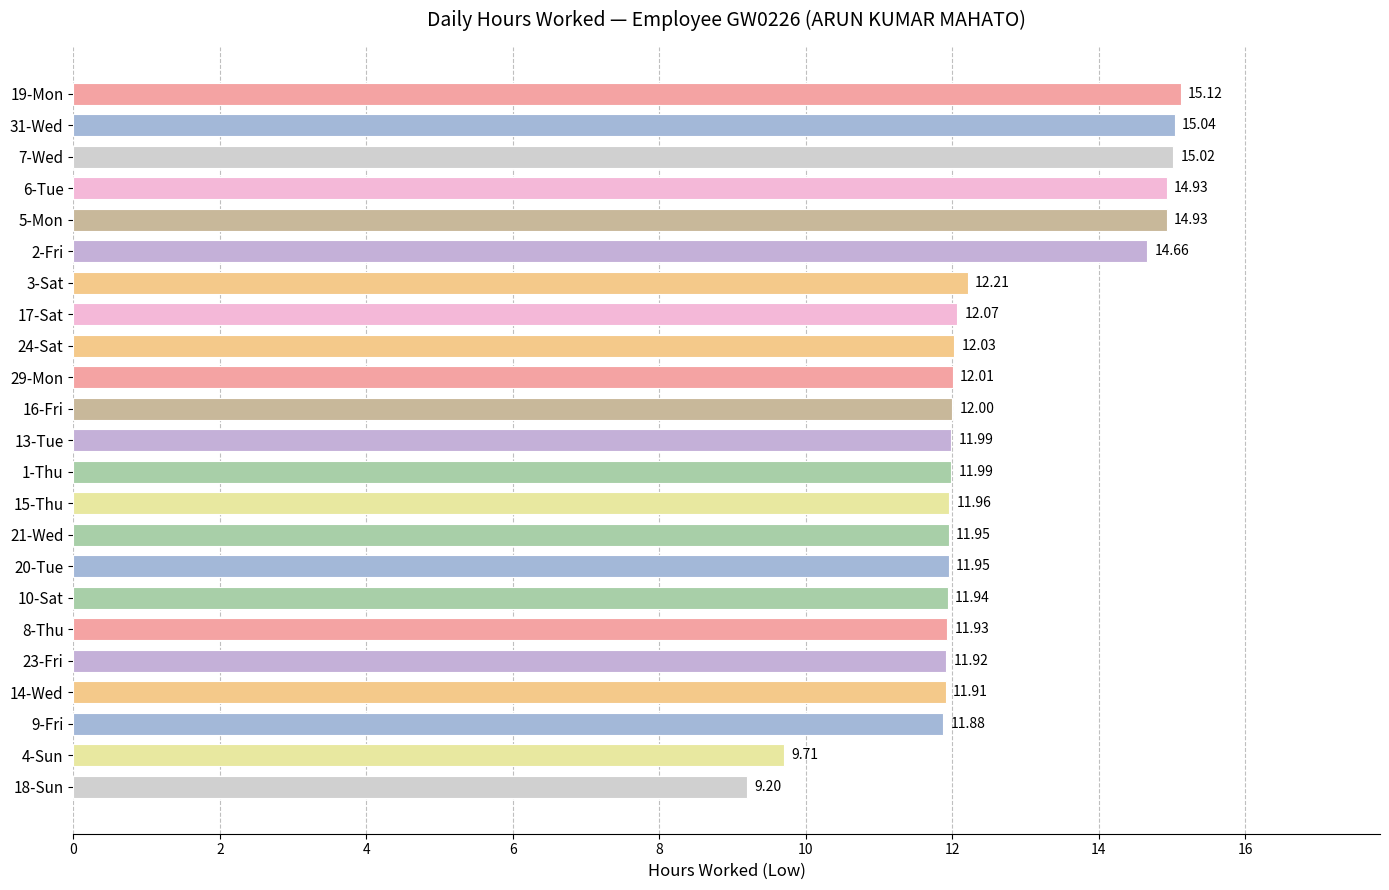

Count the number of data series in this chart.

1